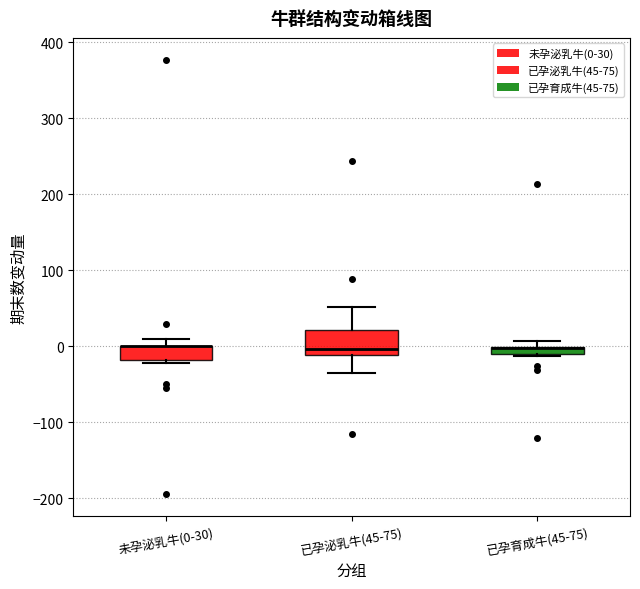

Which box is the tallest, from its lower edge to its upper edge?

已孕泌乳牛(45-75)